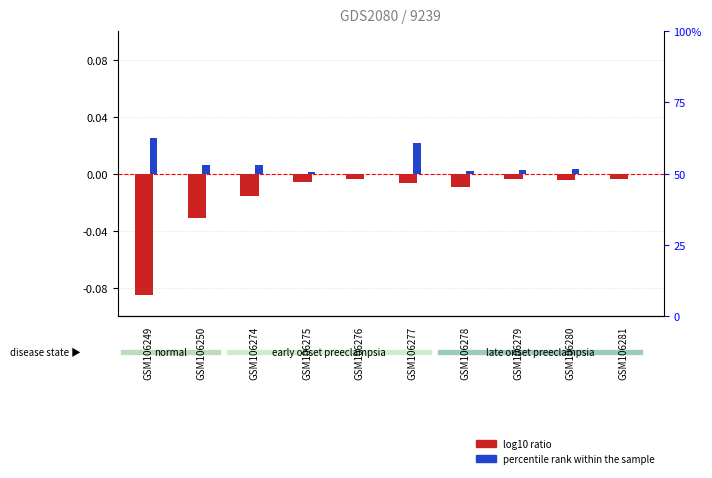

At which category is the sum across all series the highest?

GSM106277